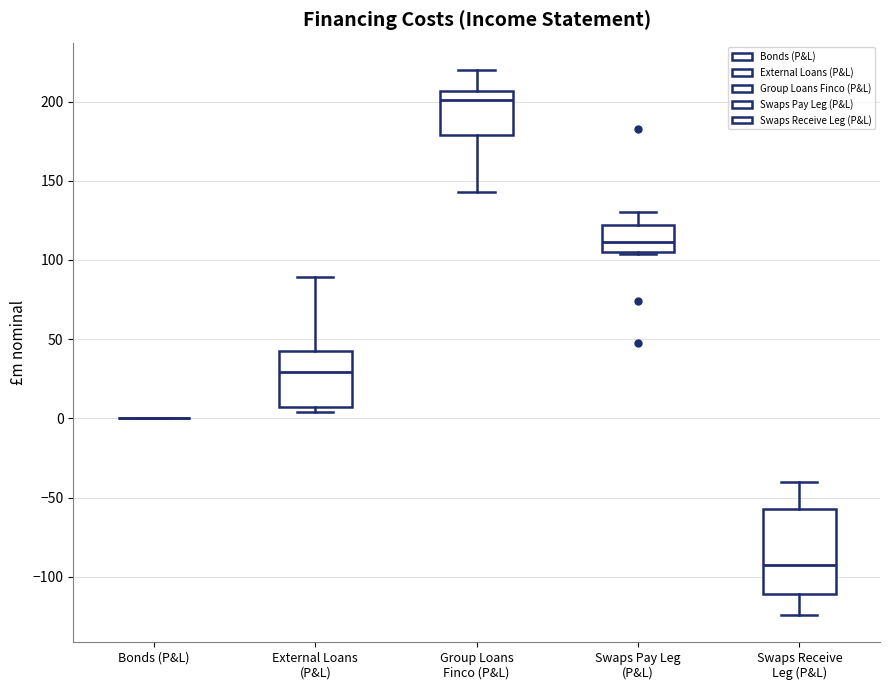

Where is the upper edge of the box for External Loans (P&L) on the y-axis? The values are not printed on the chart, so give them approximately, as read against the axis.

45